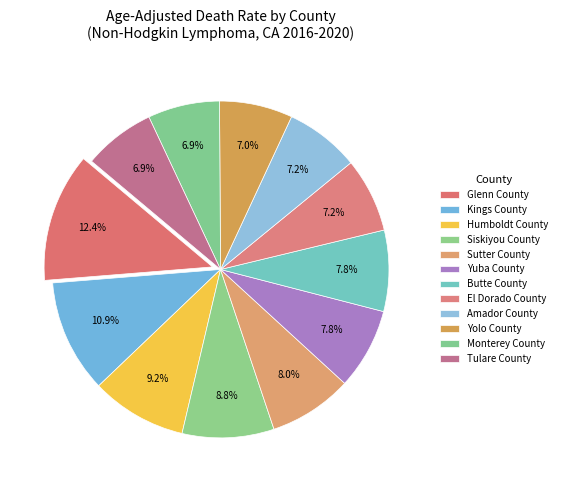

How many segments does this pie chart have?

12